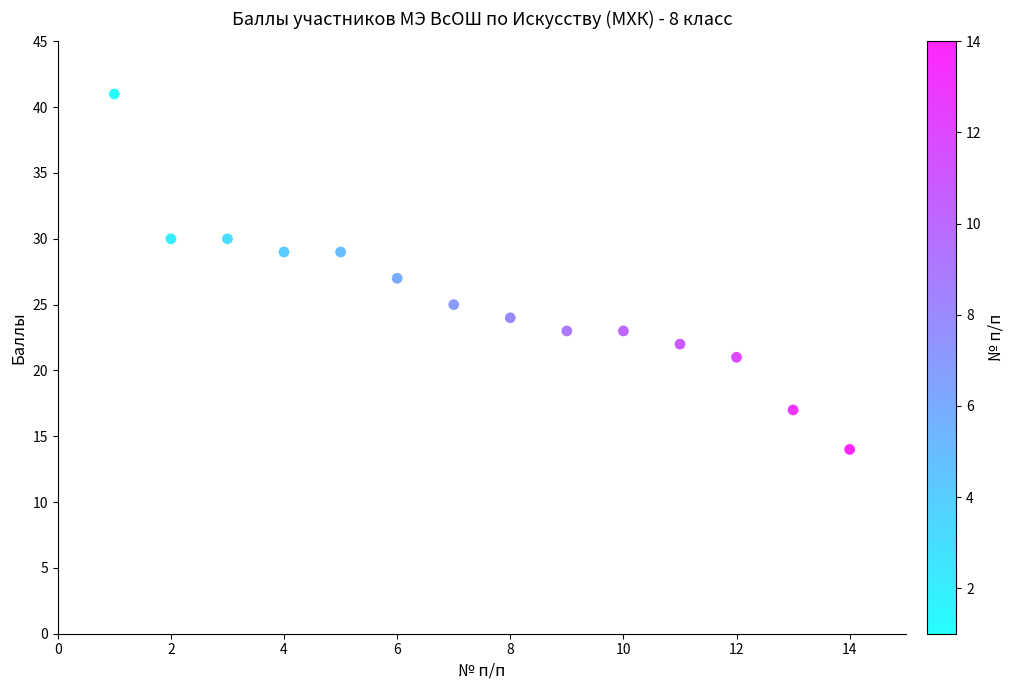

What is the range of X values (max minus min)?

13